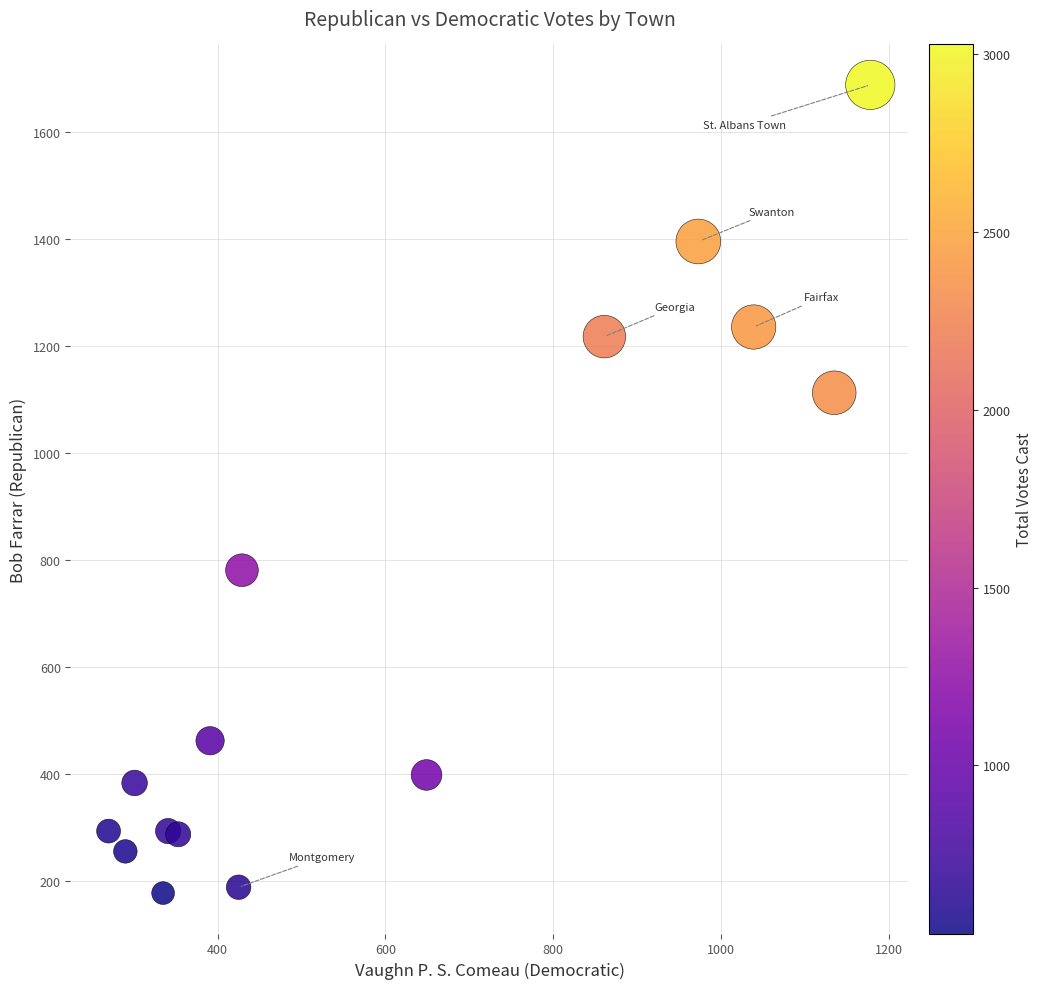

What Y value in the scatter plot is closest to 933?

781